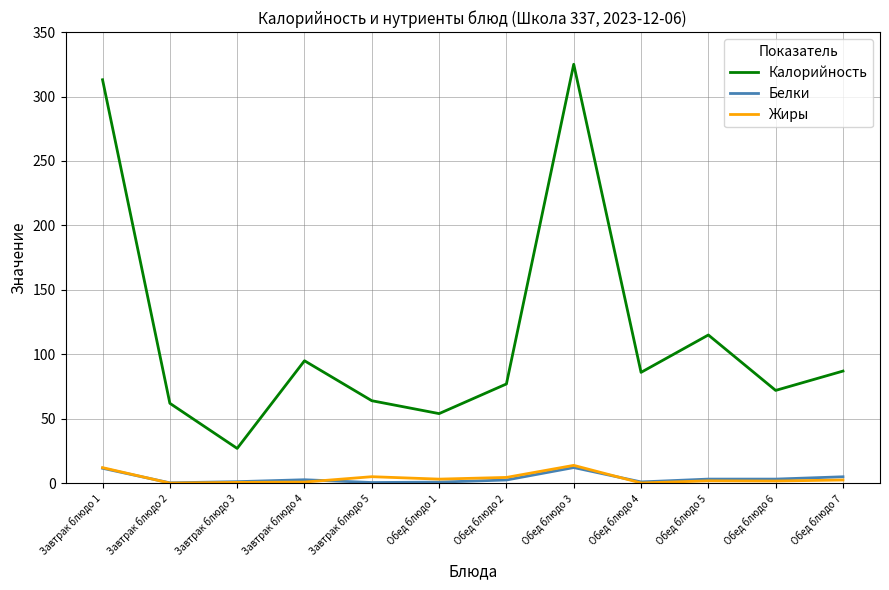

The value of Калорийность at Завтрак блюдо 5 is 64.0. True or false?

True